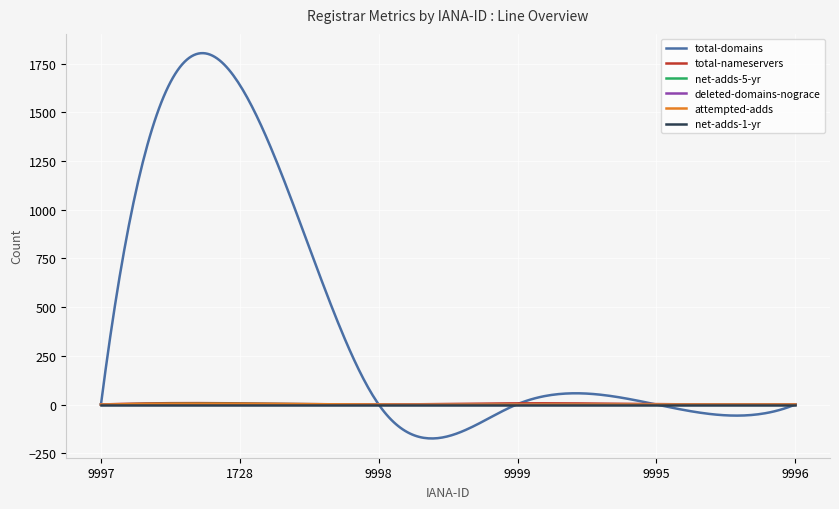

What is the sum of all total-nameservers values?

925.9